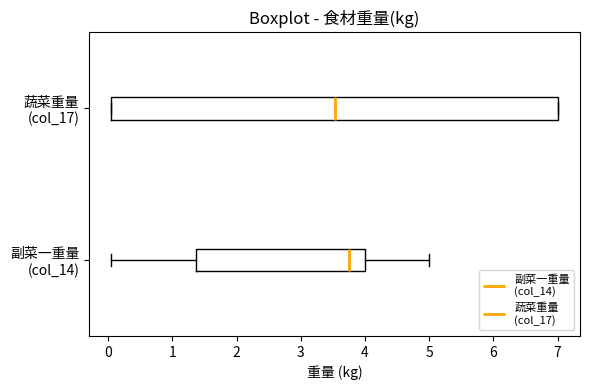

Reading bottom to top, read every box against the x-axis: the position of its median line, the range the box covers, and the ends of its whiskers. The values are not printed on the chart, so give them approximately, as read against the axis.

副菜一重量 (col_14): median 3.8, box 1.4 to 4.0, whiskers 0.1 to 5.0
蔬菜重量 (col_17): median 3.5, box 0.1 to 7.0, whiskers 0.1 to 7.0